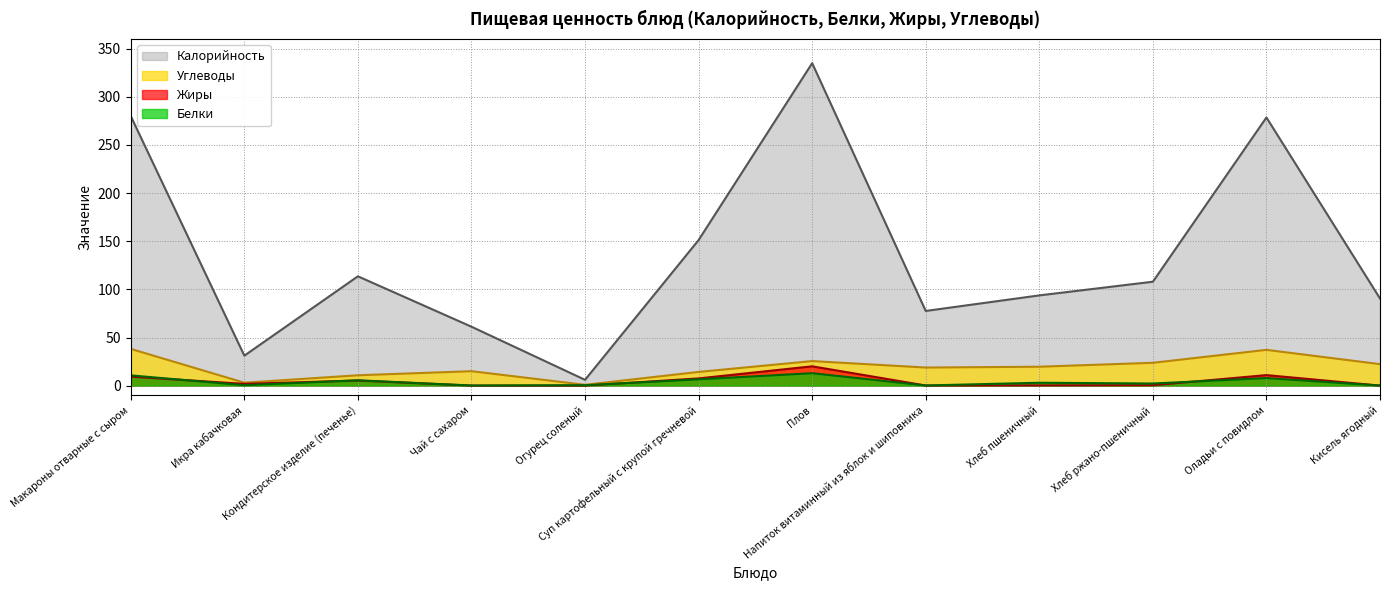

The Калорийность series shows 151.2 at Суп картофельный с крупой гречневой. True or false?

True